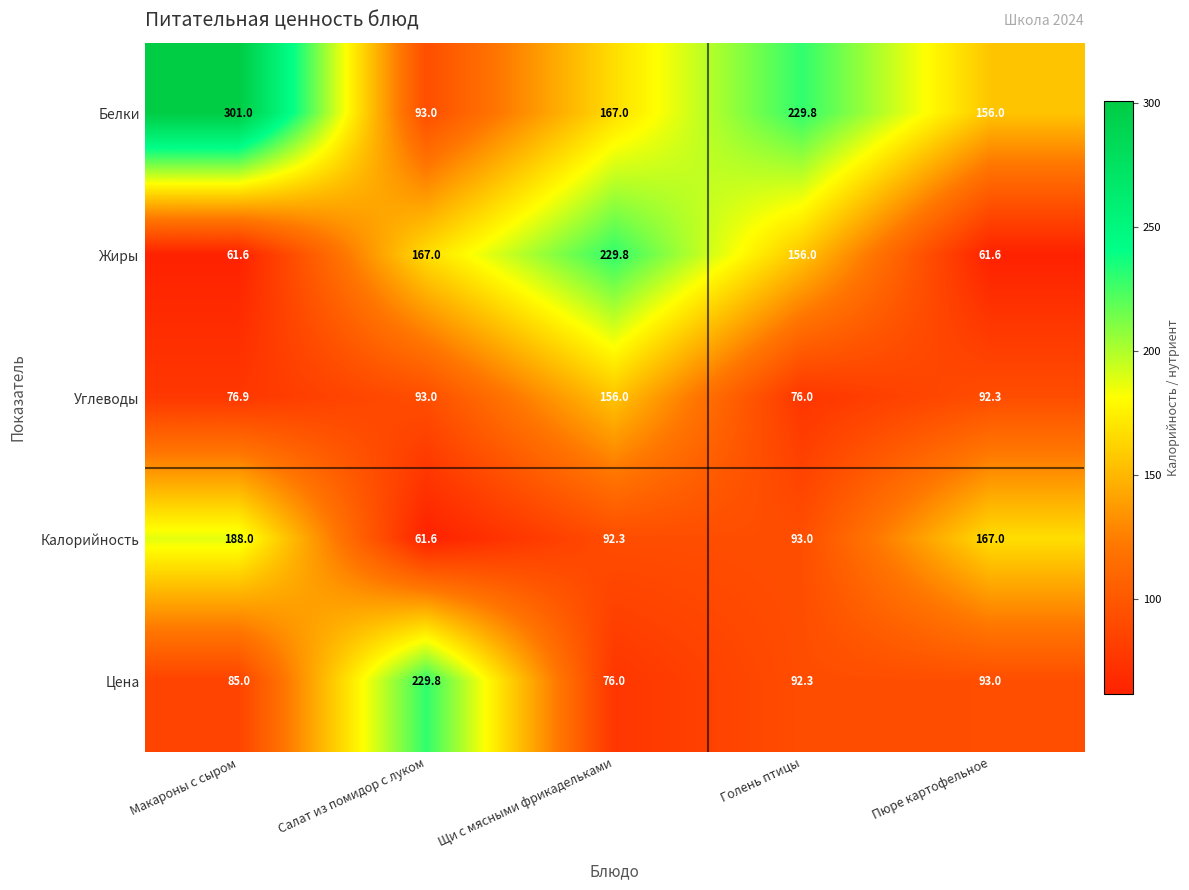

Between Салат из помидор с луком and Щи с мясными фрикадельками, which series saw the biggest shift?

Цена